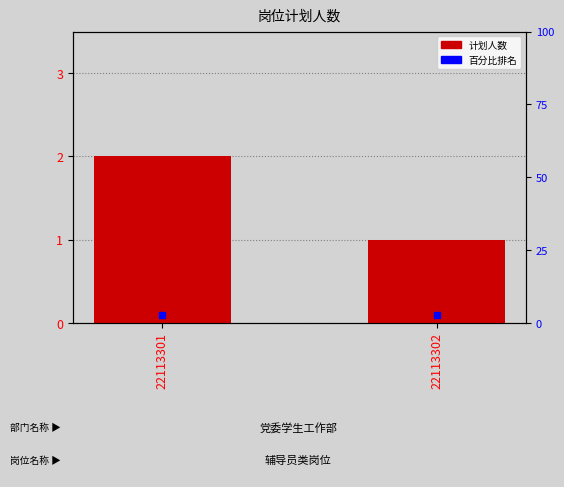

Reading left to right, extract all data points from this chart.

22113301=2	22113302=1